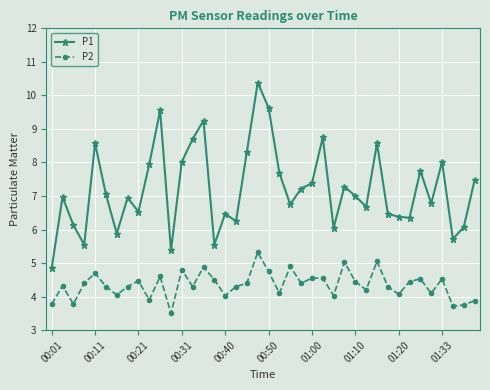

At how many categories does at least one series exceed 6?

34